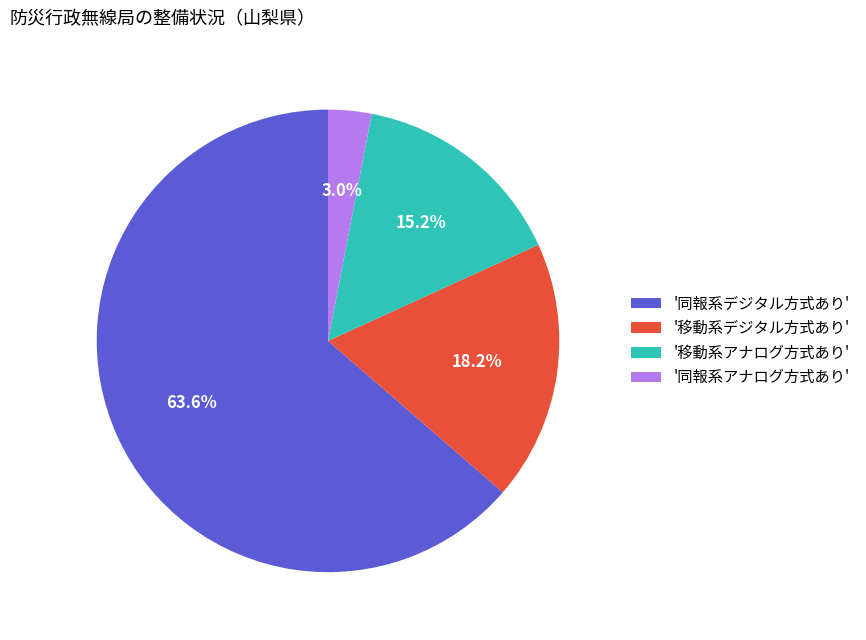

Is there a majority slice in this chart?

Yes